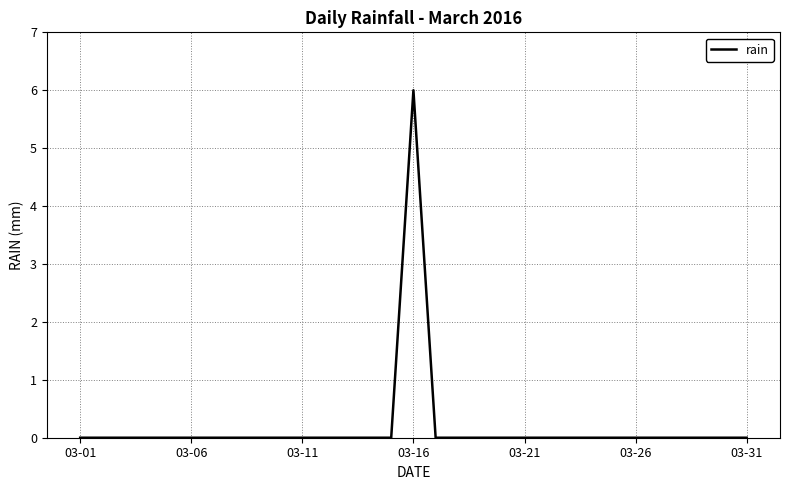

What is the maximum value shown in the chart?

6